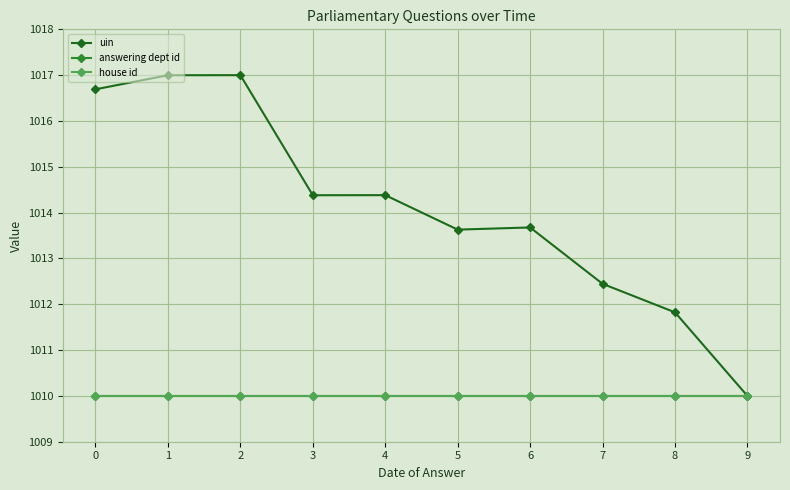

Is this an area chart (filled region under the line)?

No